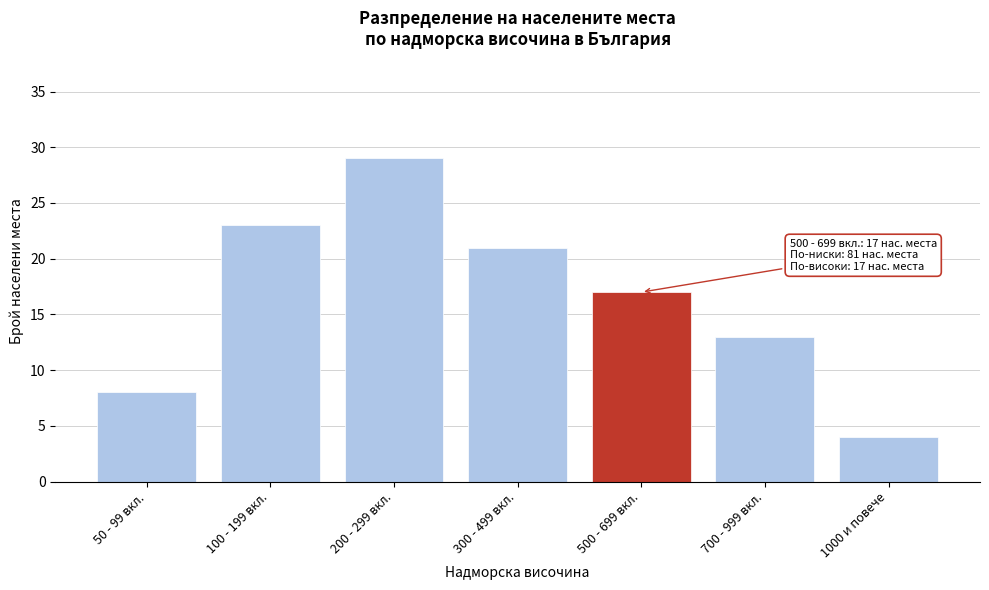

Reading left to right, transcribe all the data shown in this chart.

50 - 99 вкл.=8	100 - 199 вкл.=23	200 - 299 вкл.=29	300 - 499 вкл.=21	500 - 699 вкл.=17	700 - 999 вкл.=13	1000 и повече=4